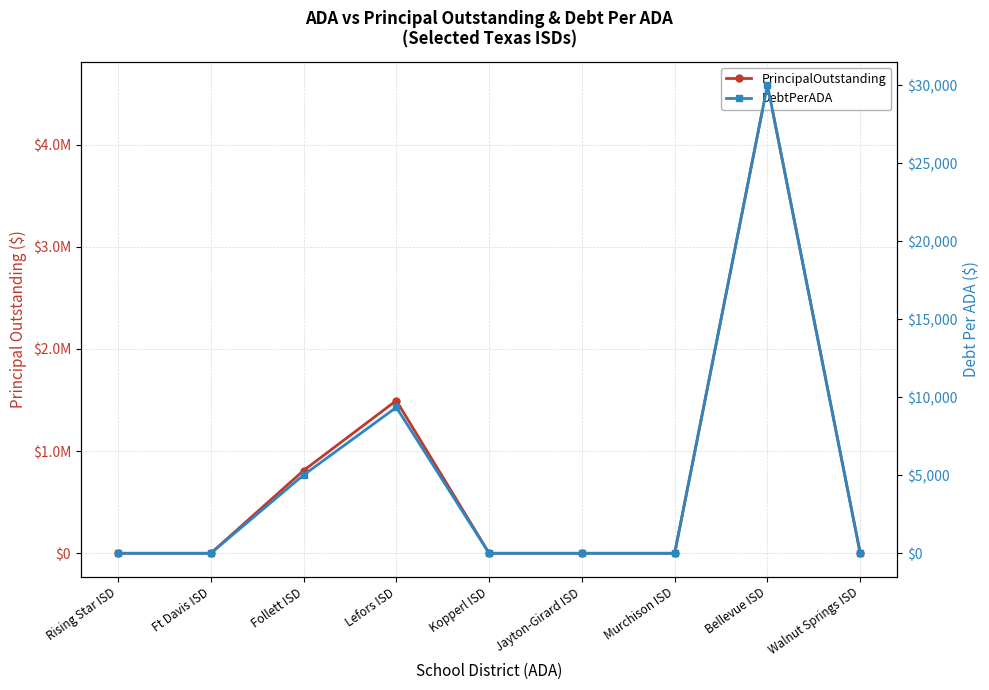

True or false: DebtPerADA and PrincipalOutstanding cross at least once.

False